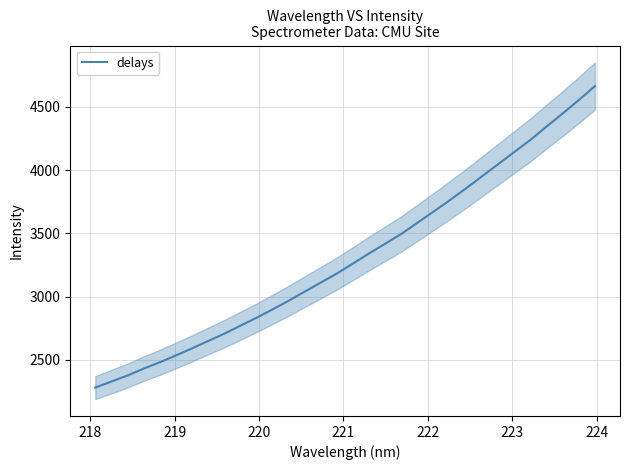

What is the lowest value of the delays series?

2281.8